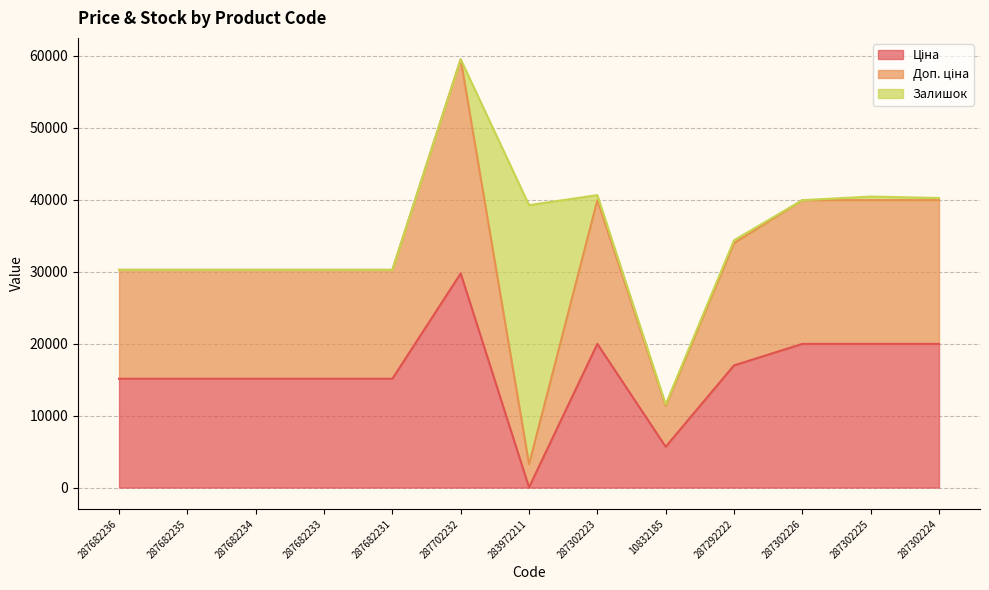

True or false: Ціна and Доп. ціна cross at least once.

False